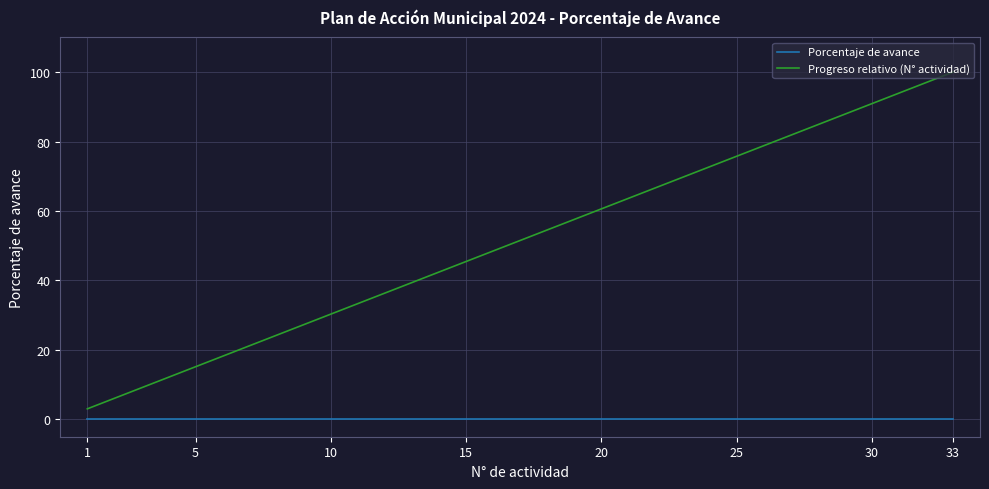

Reading left to right, extract all data points from this chart.

Porcentaje de avance: 0.0	0.0	0.0	0.0	0.0	0.0	0.0	0.0	0.0	0.0	0.0	0.0	0.0	0.0	0.0	0.0	0.0	0.0	0.0	0.0	0.0	0.0	0.0	0.0	0.0	0.0	0.0	0.0	0.0	0.0	0.0	0.0	0.0
Progreso relativo (N° actividad): 3.0	6.1	9.1	12.1	15.2	18.2	21.2	24.2	27.3	30.3	33.3	36.4	39.4	42.4	45.5	48.5	51.5	54.5	57.6	60.6	63.6	66.7	69.7	72.7	75.8	78.8	81.8	84.8	87.9	90.9	93.9	97.0	100.0